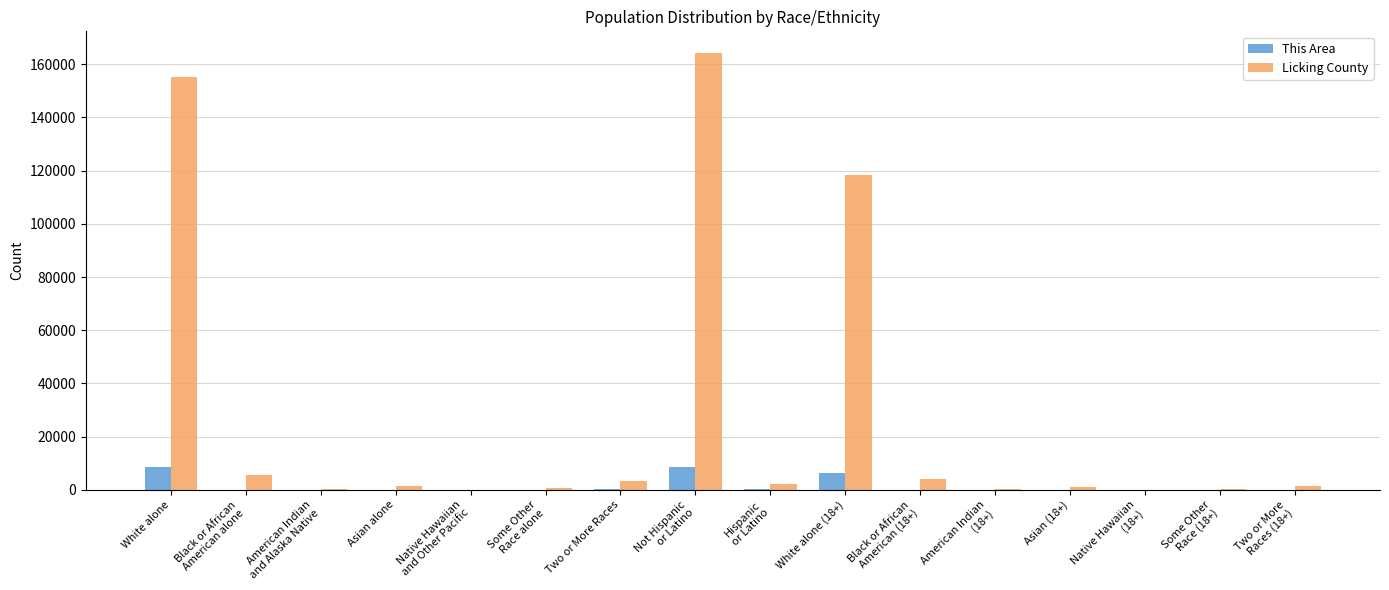

Which series has the largest total across all categories?

Licking County